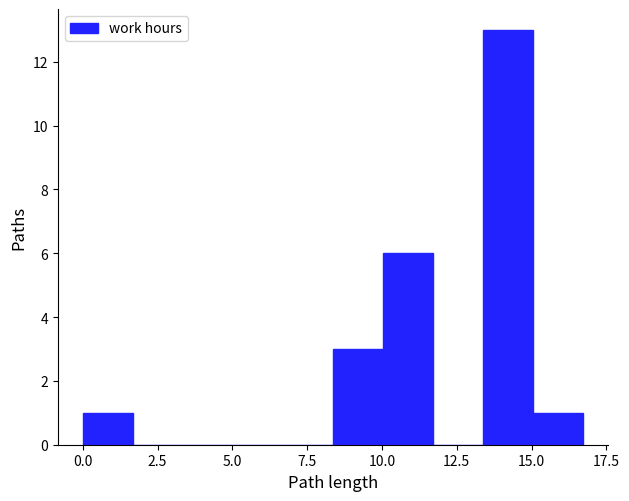

Around what value on the x-axis is the tallest bar? Give the approximate position of its centre, as read against the axis.

14.0